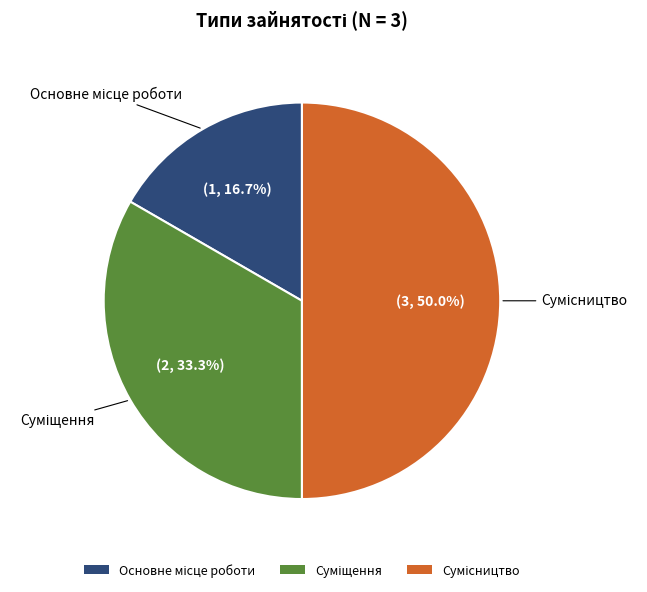

Count the number of slices in the pie.

3